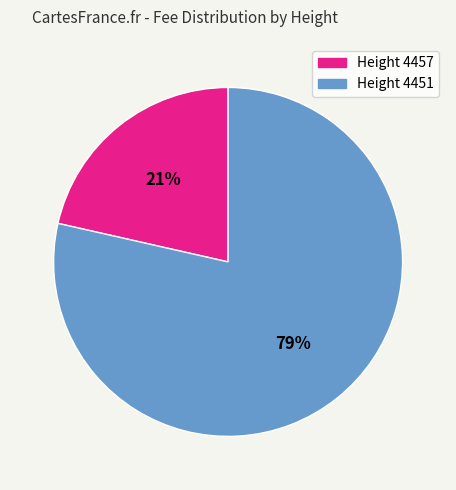

Is it true that Height 4451 is 71% of the pie?

False